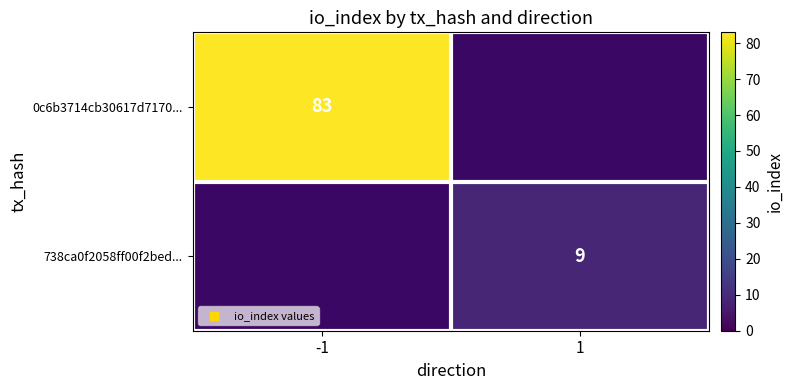

True or false: 0c6b3714cb30617d7170... has a value of 138 at -1.

False